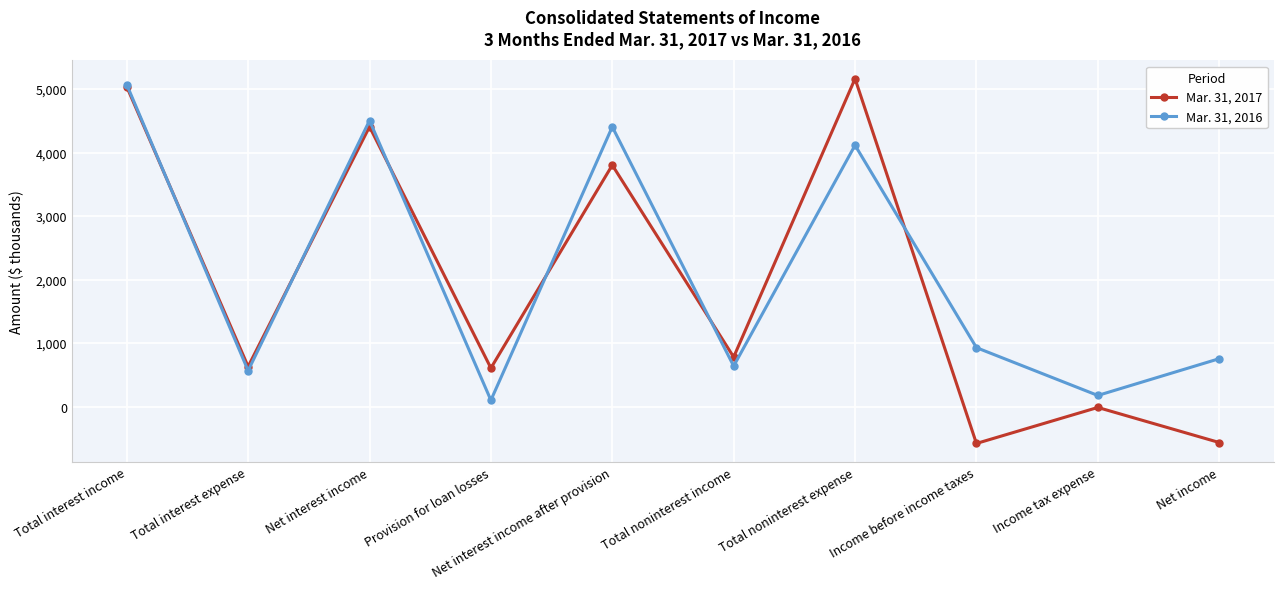

Rank the series by their maximum value, from lowest to highest.

Mar. 31, 2016, Mar. 31, 2017